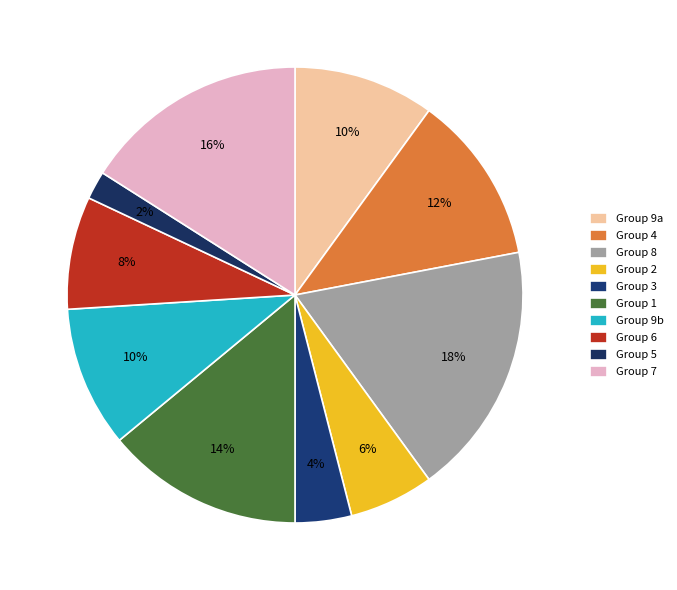

Count the number of slices in the pie.

10